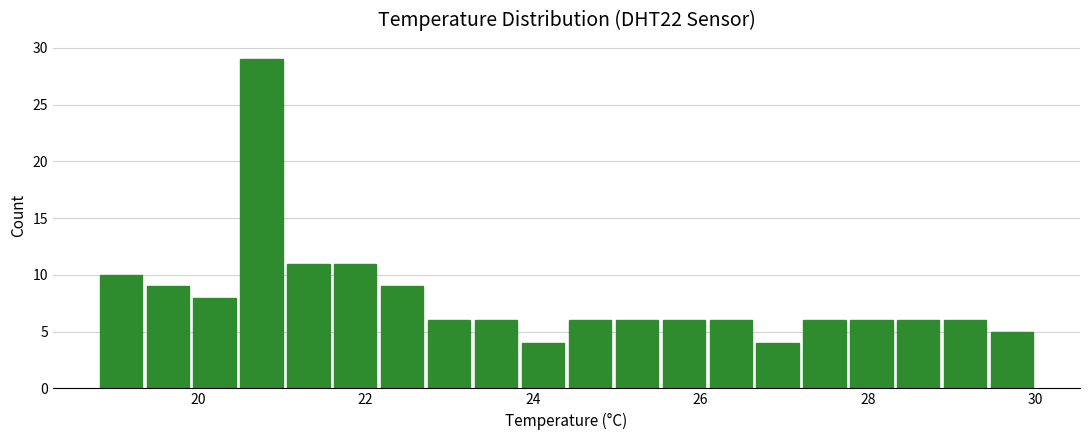

Read against the x-axis, roughly where is the centre of the tallest bar?

20.8